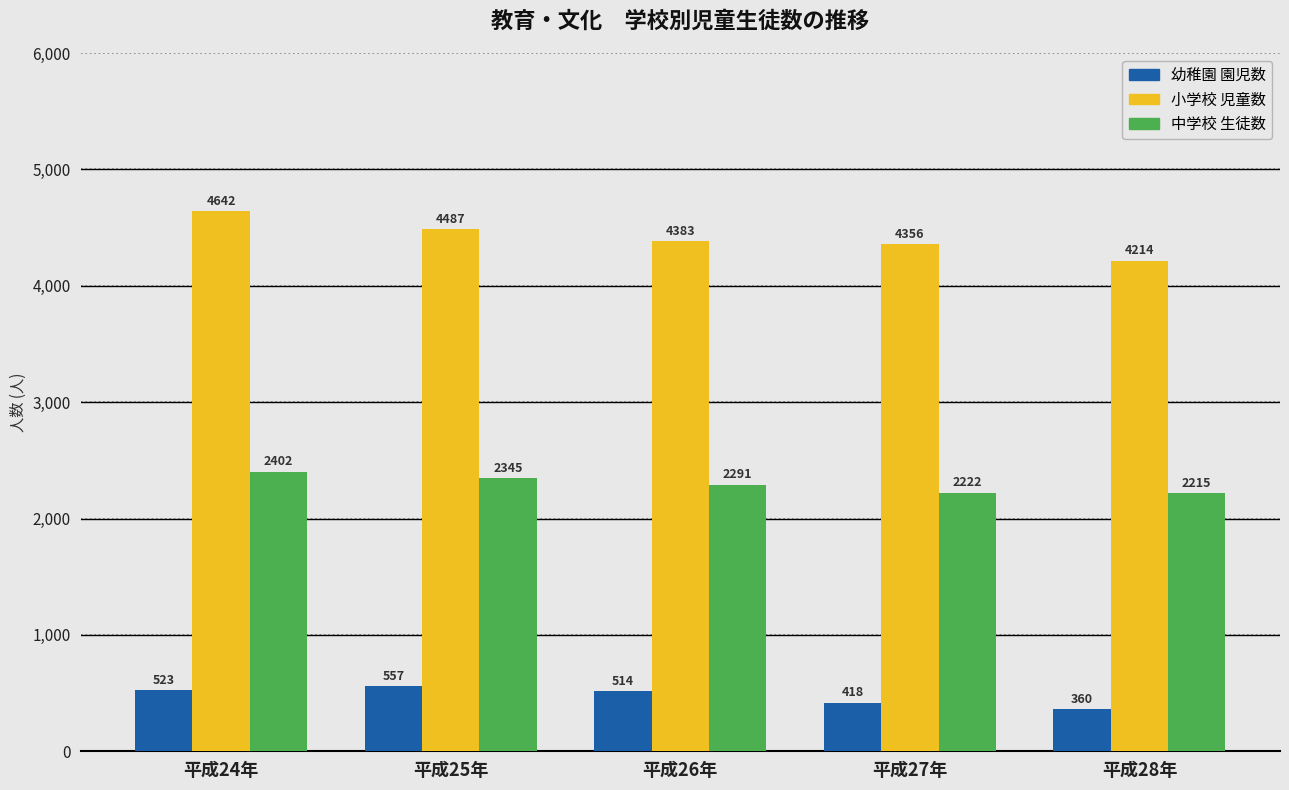

How many bars are there in total?

15